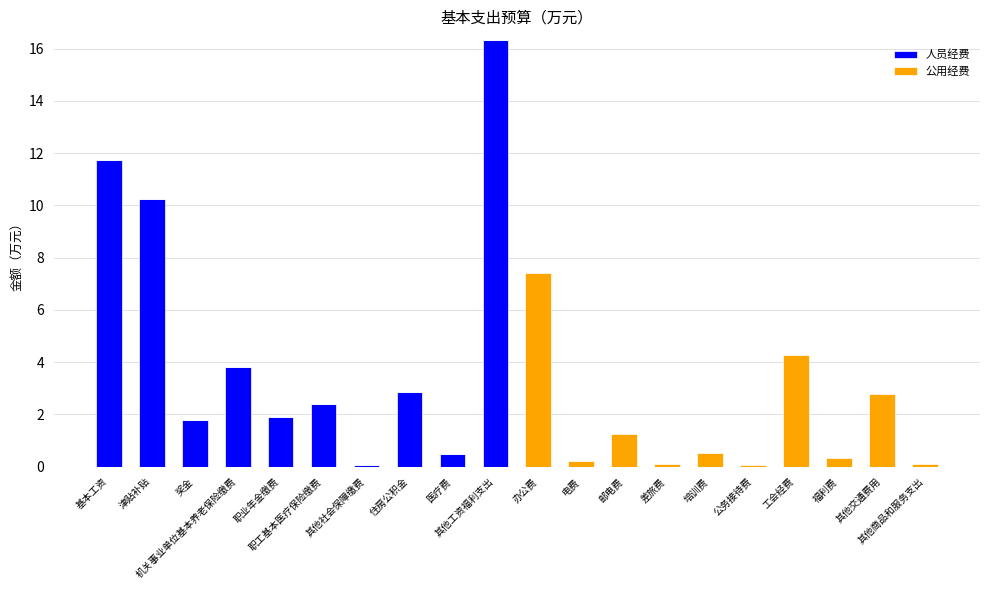

What is the sum of all 人员经费 values?

51.6